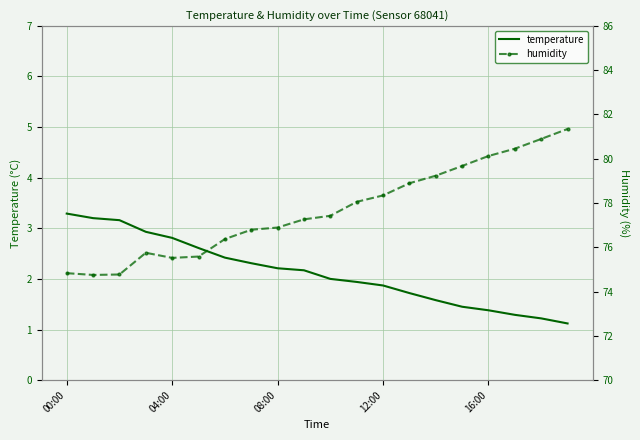

What is the difference between the highest and lowest values at 00:00?

71.5